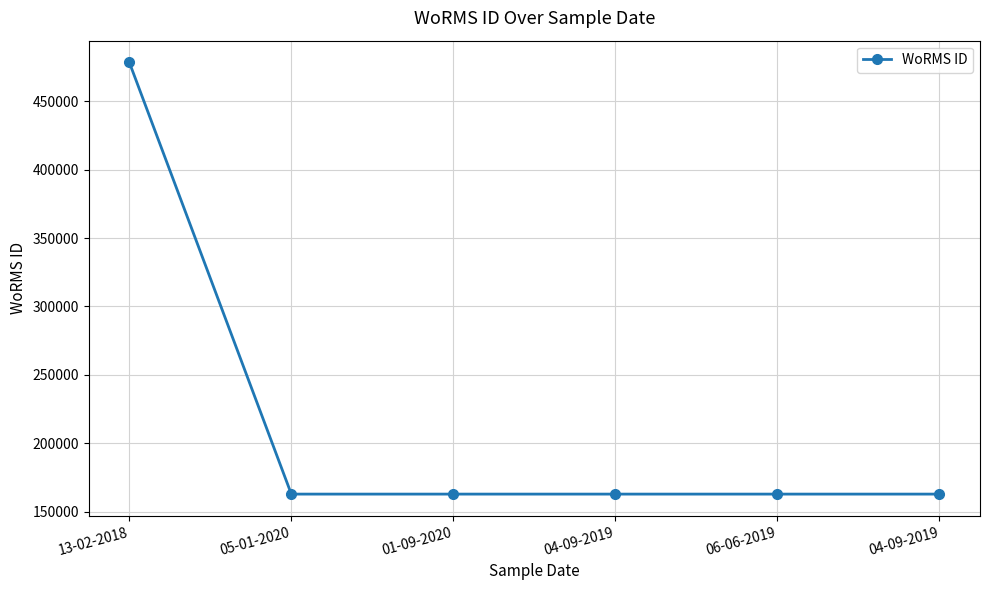

Where is the data nearest to the value 320642?

05-01-2020